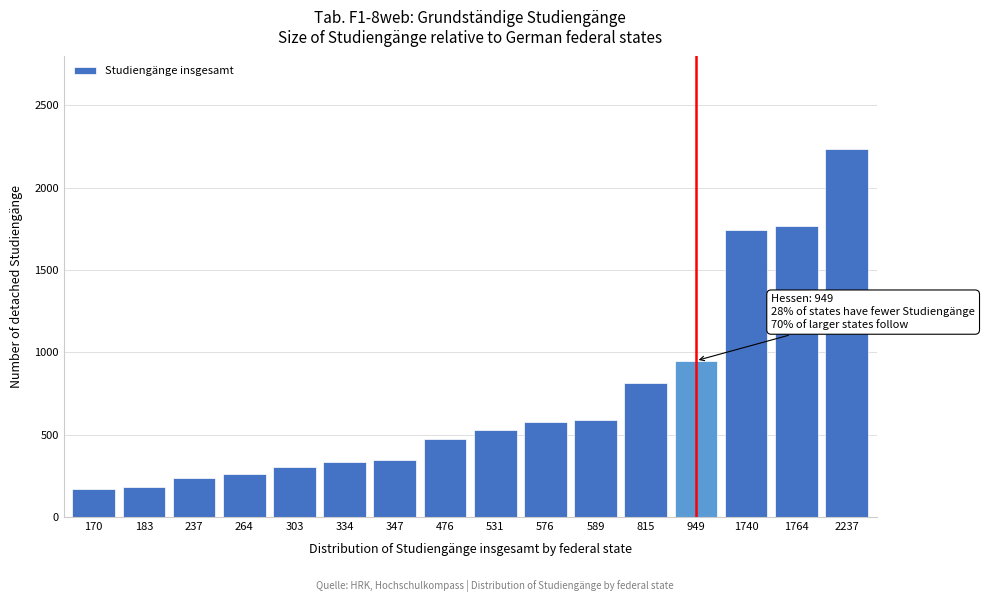

Reading left to right, what are all the values shown in this chart?

170	183	237	264	303	334	347	476	531	576	589	815	949	1740	1764	2237